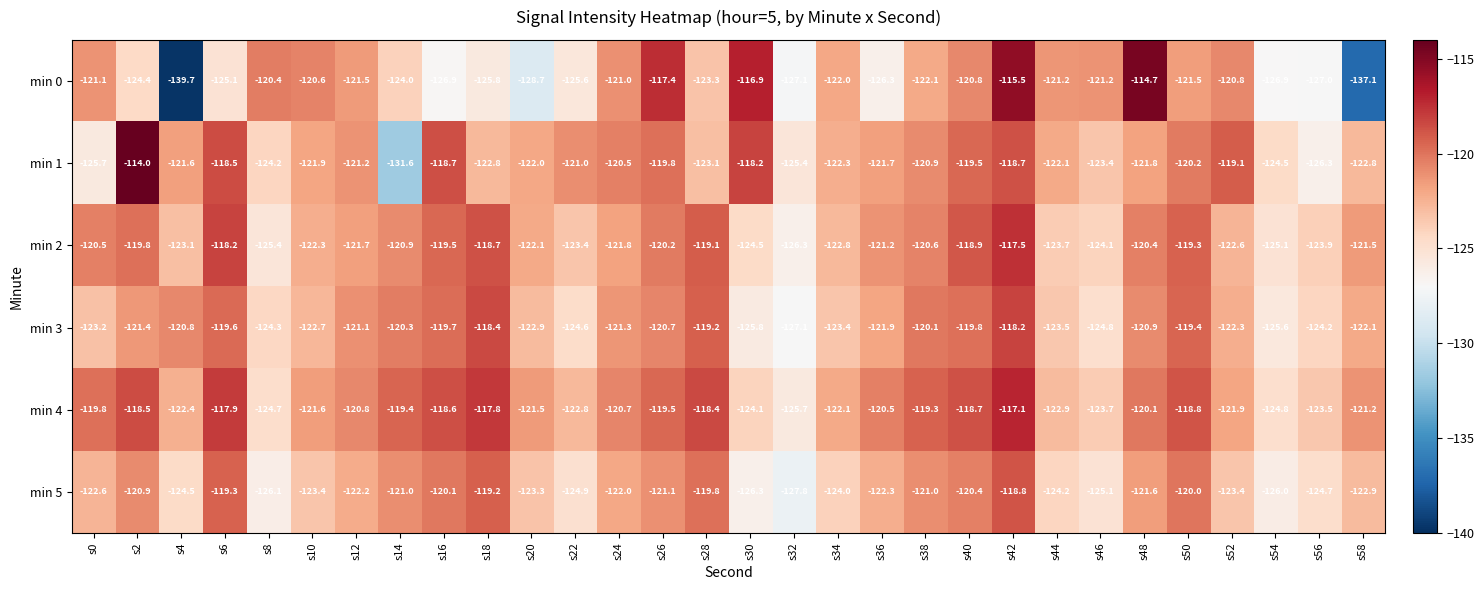

At which label is min 2 closest to -121?

s14